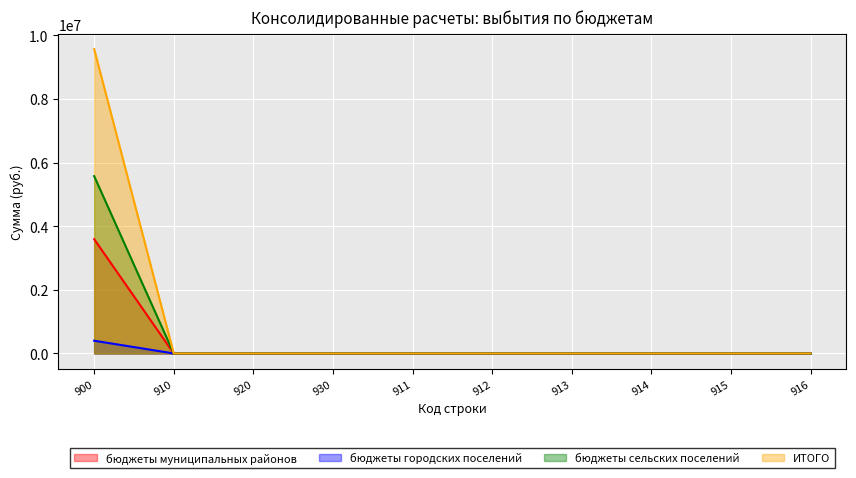

Reading right to left, extract all data points from this chart.

бюджеты муниципальных районов: 916=0.0	915=0.0	914=0.0	913=0.0	912=0.0	911=0.0	930=0.0	920=0.0	910=0.0	900=3594012.3
бюджеты городских поселений: 916=0.0	915=0.0	914=0.0	913=0.0	912=0.0	911=0.0	930=0.0	920=0.0	910=0.0	900=400606.1
бюджеты сельских поселений: 916=0.0	915=0.0	914=0.0	913=0.0	912=0.0	911=0.0	930=0.0	920=0.0	910=0.0	900=5575928.9
ИТОГО: 916=0.0	915=0.0	914=0.0	913=0.0	912=0.0	911=0.0	930=0.0	920=0.0	910=0.0	900=9570547.3